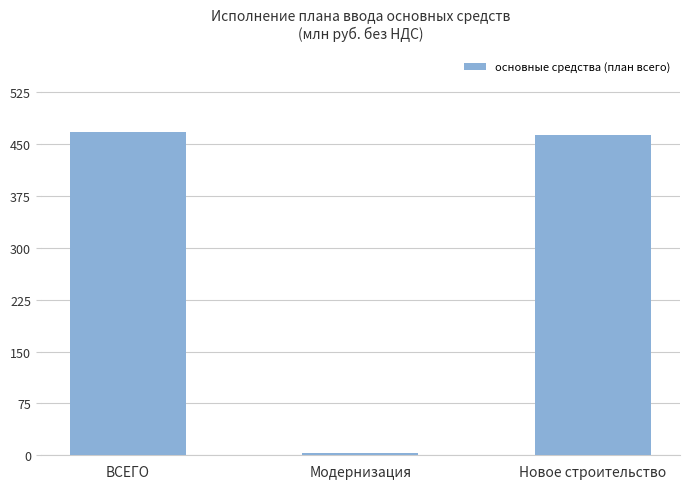

Does the chart contain stacked bars?

No